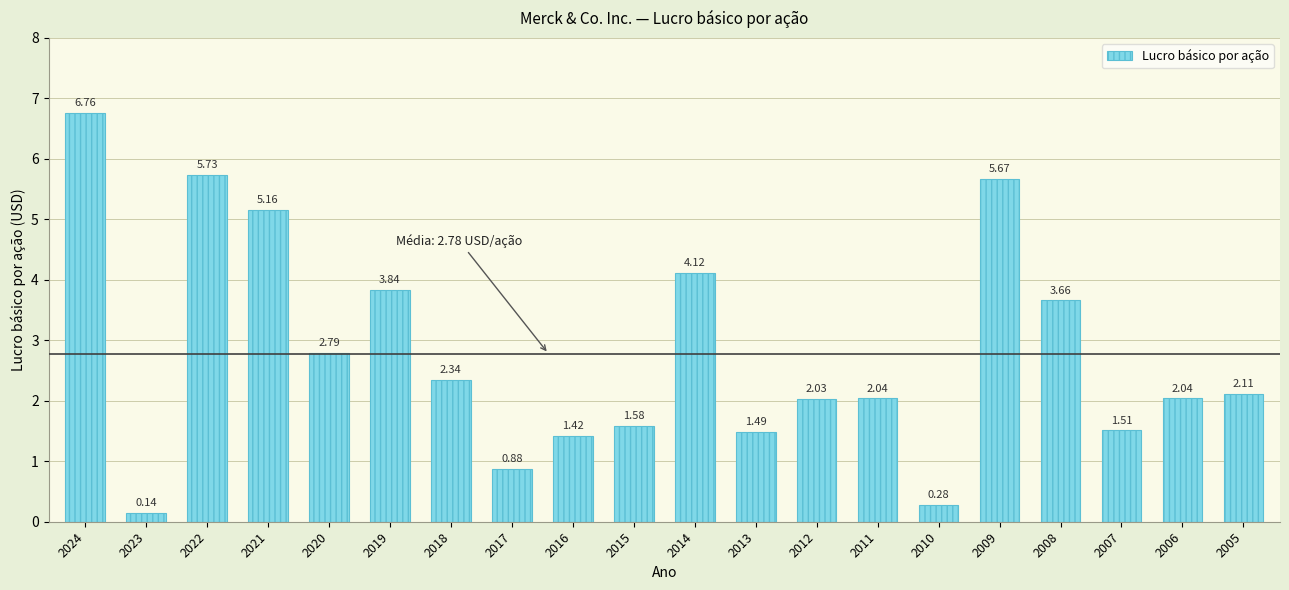

Between 2018 and 2006, which is larger?

2018